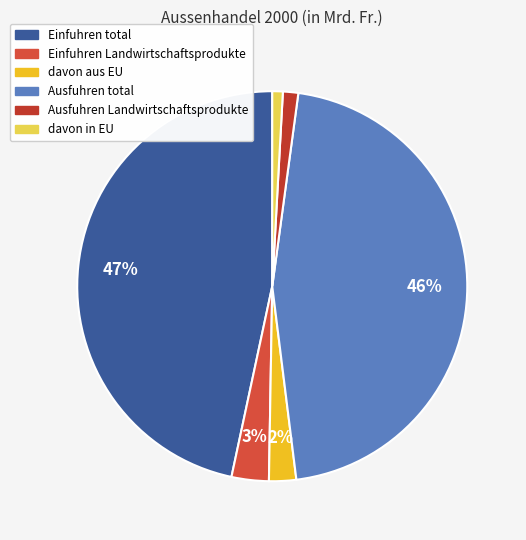

What is the change in value from Einfuhren Landwirtschaftsprodukte to Ausfuhren Landwirtschaftsprodukte?

-5.0